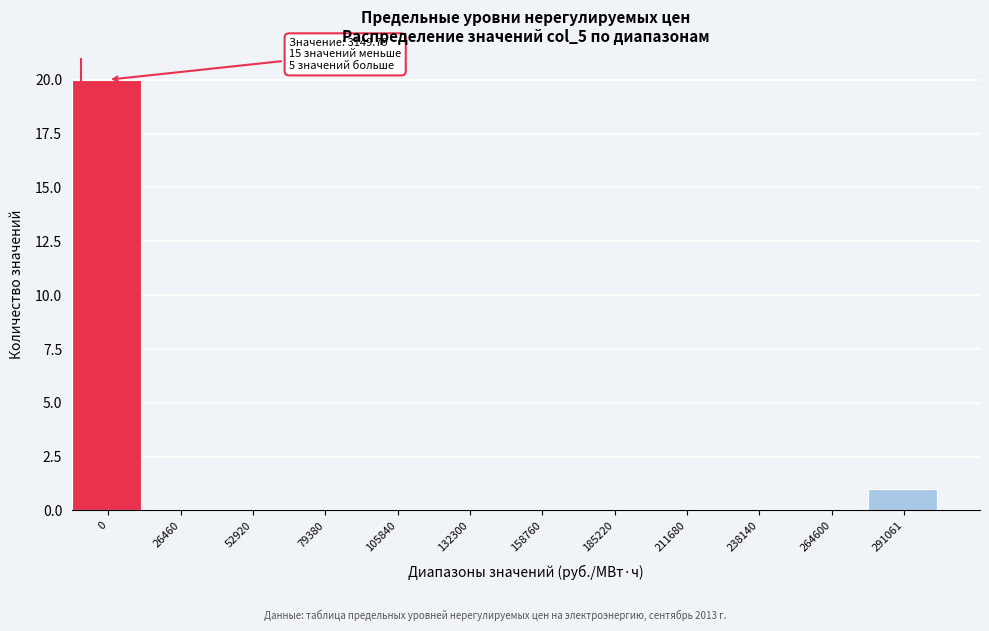

Reading left to right, extract all data points from this chart.

0=20	26460=0	52920=0	79380=0	105840=0	132300=0	158760=0	185220=0	211680=0	238140=0	264600=0	291061=1